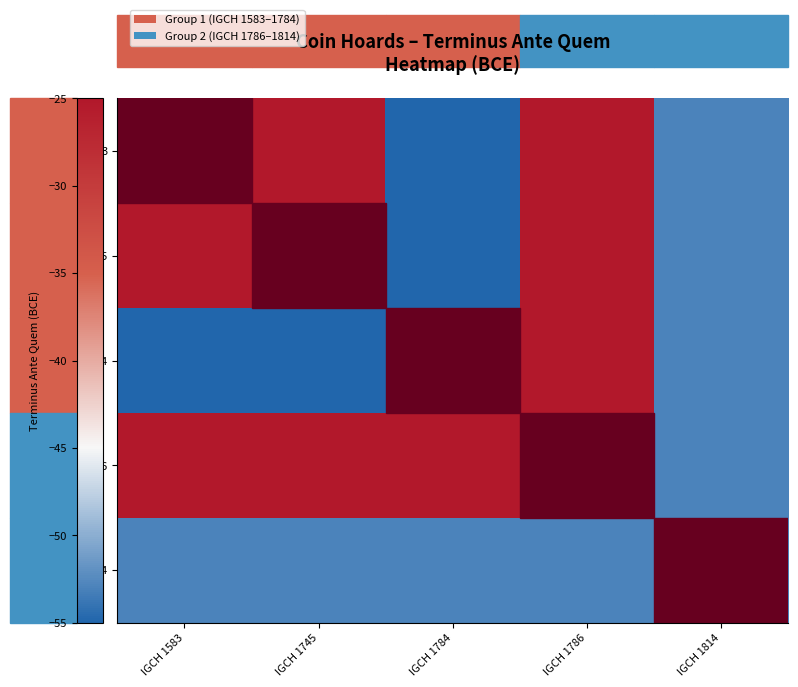

Reading left to right, what are all the values shown in this chart?

IGCH 1583: IGCH 1583=-30	IGCH 1745=-25	IGCH 1784=-55	IGCH 1786=-25	IGCH 1814=-53
IGCH 1745: IGCH 1583=-25	IGCH 1745=-25	IGCH 1784=-55	IGCH 1786=-25	IGCH 1814=-53
IGCH 1784: IGCH 1583=-55	IGCH 1745=-55	IGCH 1784=-55	IGCH 1786=-25	IGCH 1814=-53
IGCH 1786: IGCH 1583=-25	IGCH 1745=-25	IGCH 1784=-25	IGCH 1786=-25	IGCH 1814=-53
IGCH 1814: IGCH 1583=-53	IGCH 1745=-53	IGCH 1784=-53	IGCH 1786=-53	IGCH 1814=-53